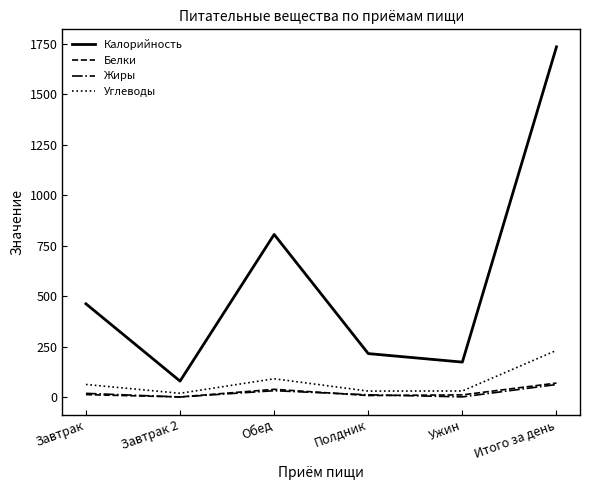

In Белки, how many points are higher than both neighbors (excluding endpoints)?

1